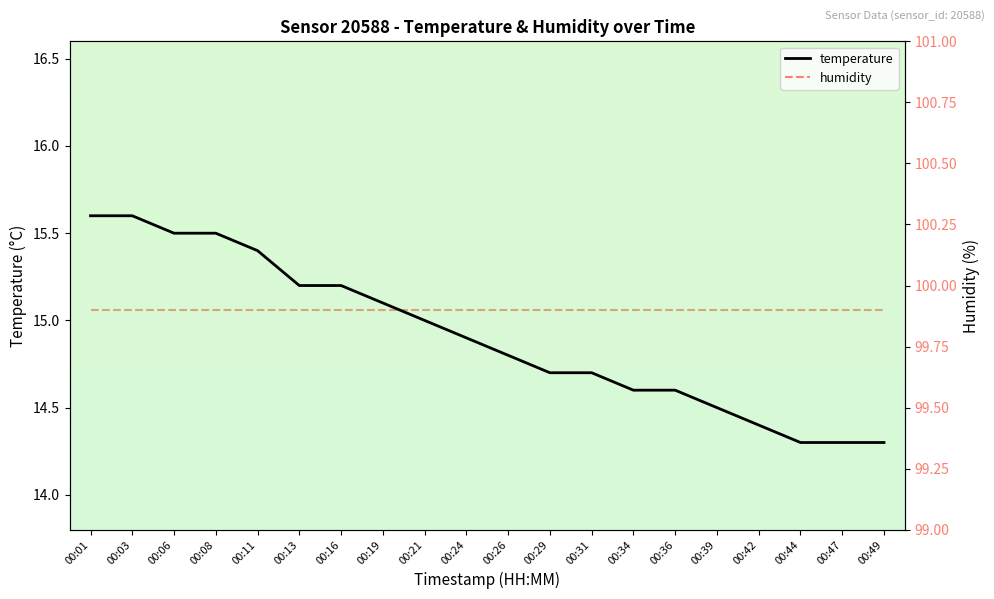

Rank the series by their maximum value, from lowest to highest.

temperature, humidity